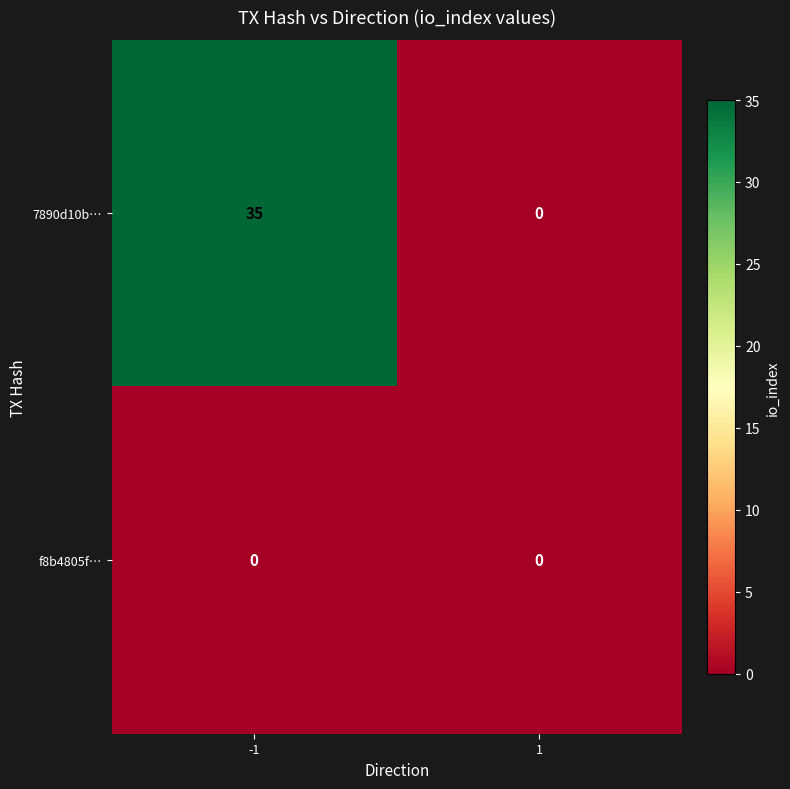

Rank the series by their maximum value, from lowest to highest.

f8b4805f…, 7890d10b…